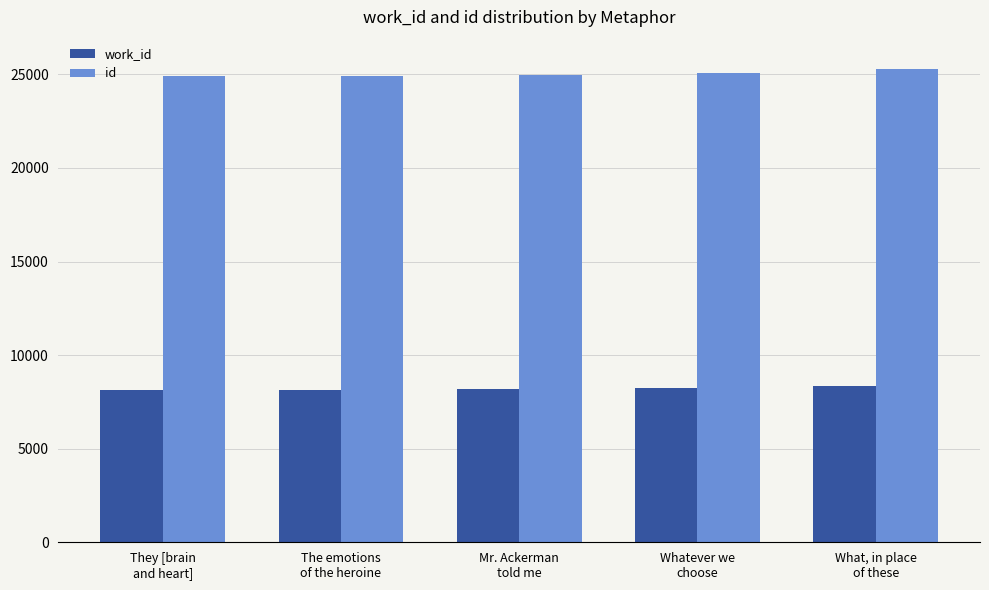

What position from the left is Mr. Ackerman
told me?

3